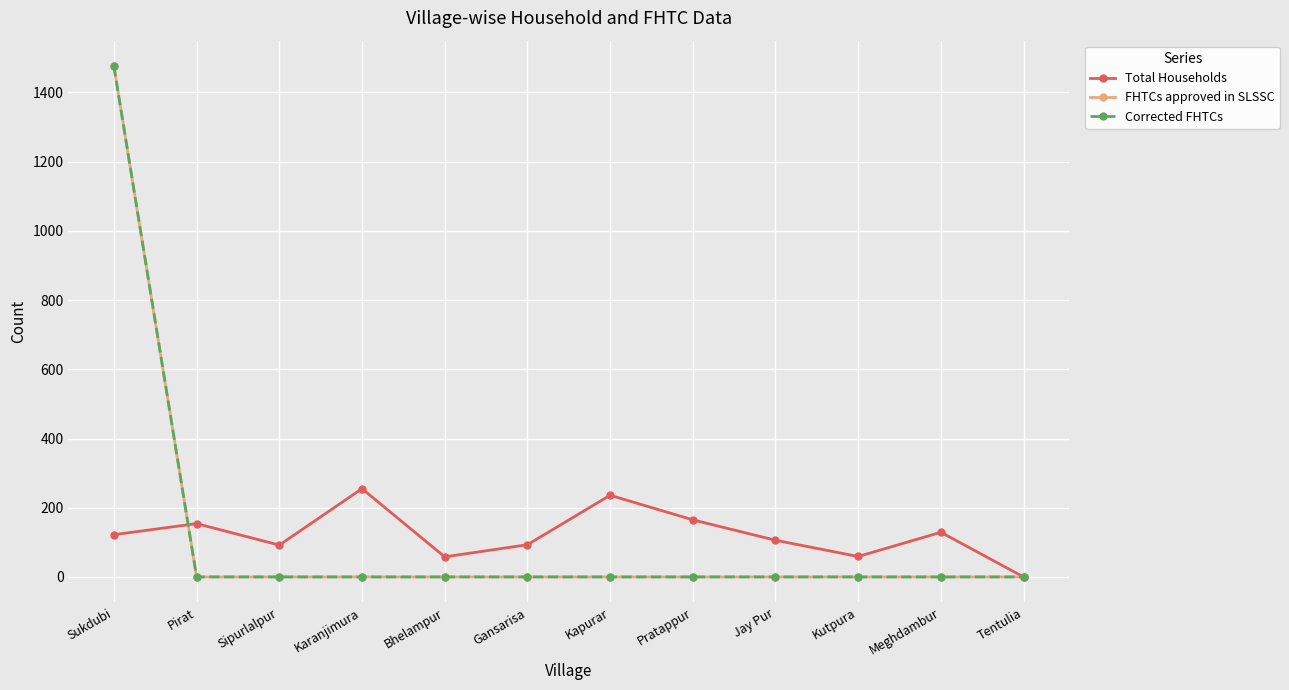

Where does the Total Households series first go above 122?

Pirat